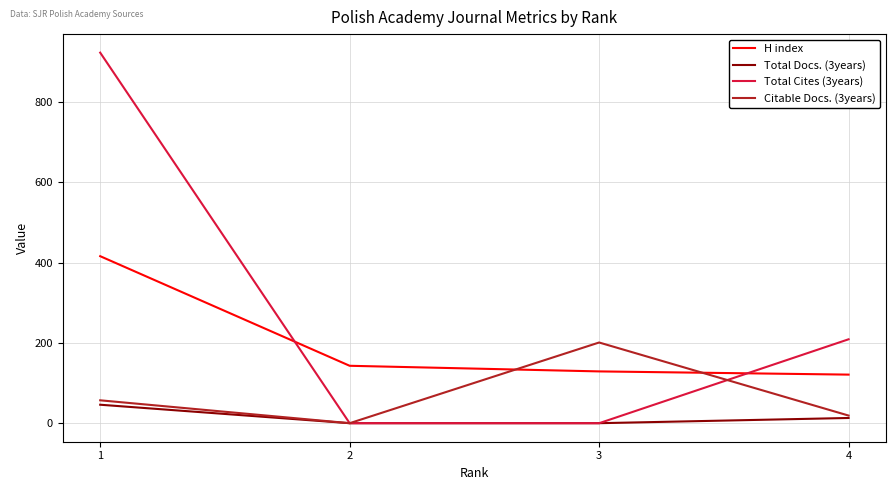

How many Total Cites (3years) values are between 0 and 923?

4